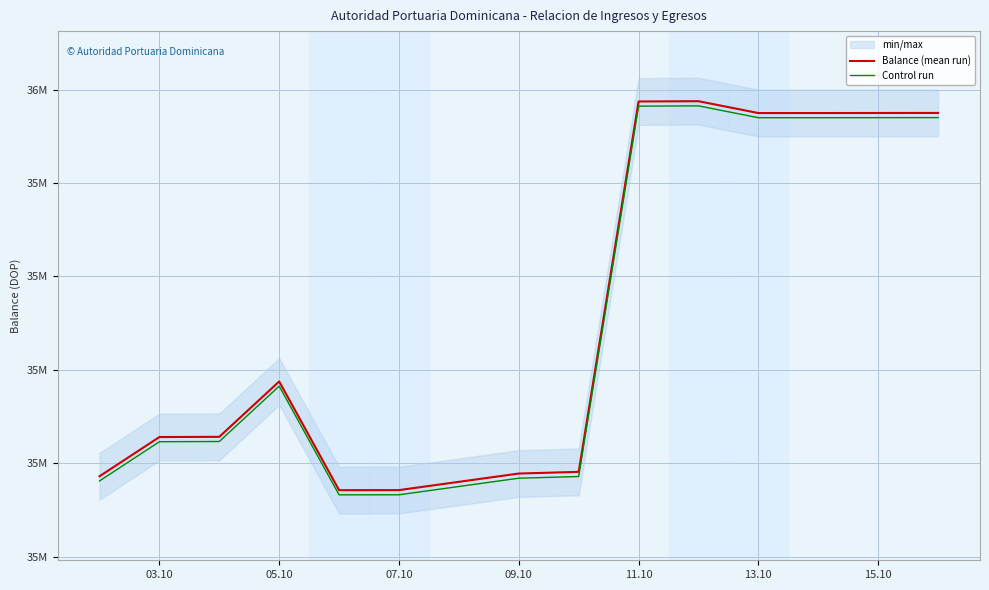

What is the sum of the Balance (mean run) values at 03.10 and 10?

71121969.5